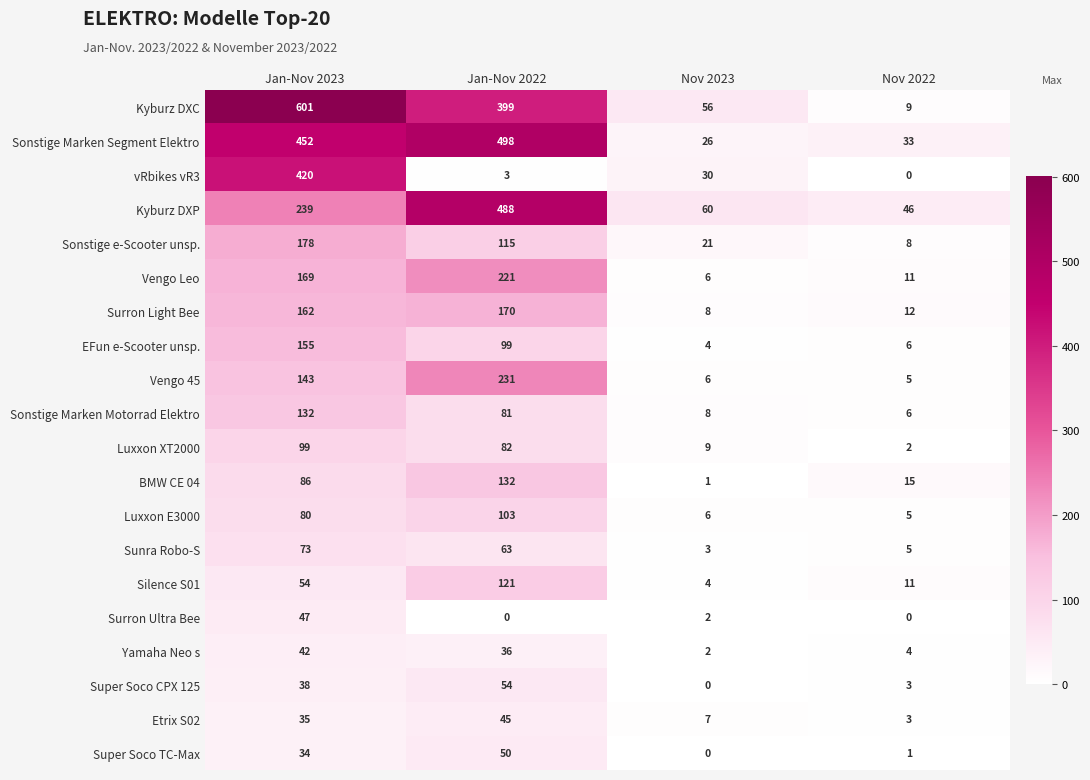

Which category has the highest value across all series?

Jan-Nov 2023